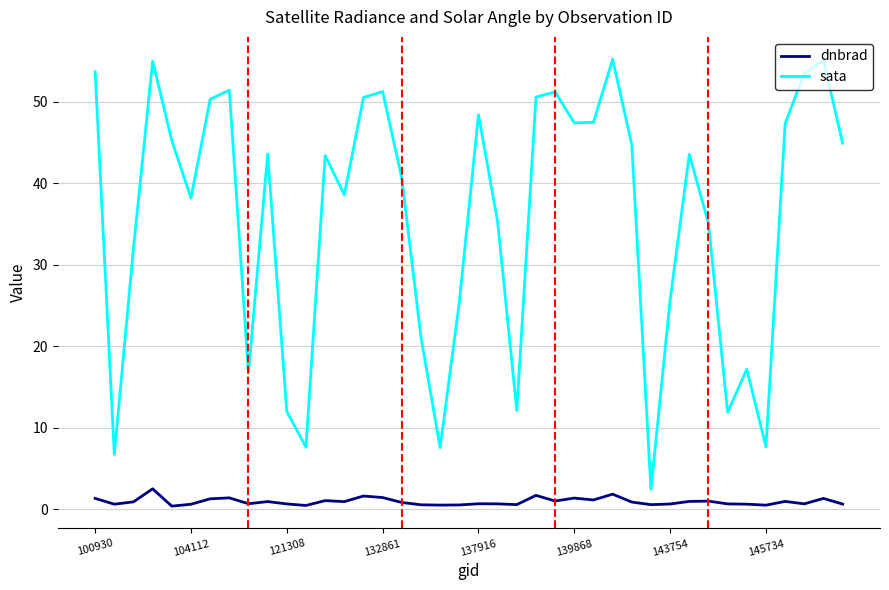

How many categories are shown in the chart?

40